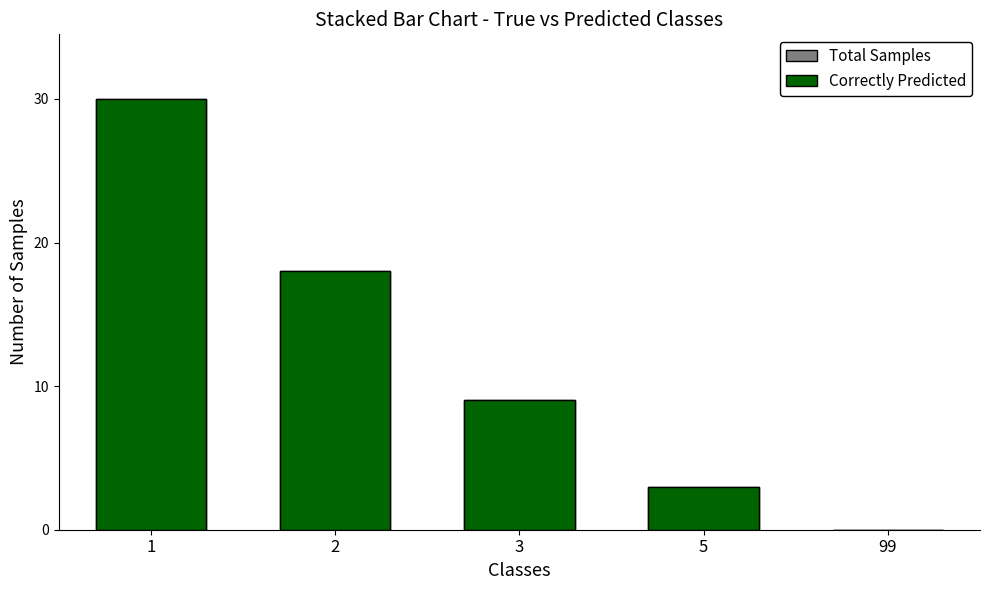

Rank the series at 99 from highest to lowest value.

Total Samples, Correctly Predicted